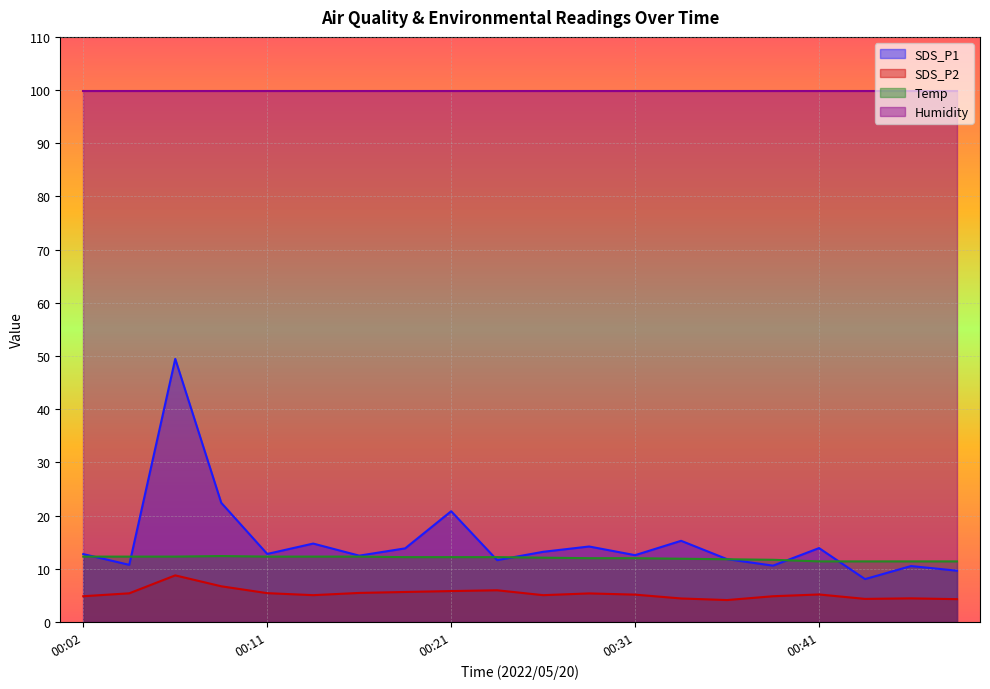

What is the value of the Temp point at the 2nd from the left?

12.3